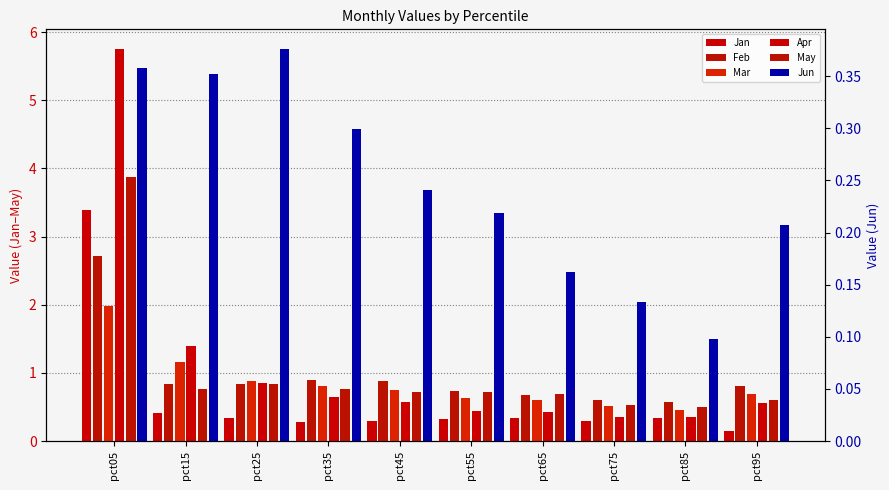

Rank the categories by Mar value from lowest to highest.

pct85, pct75, pct65, pct55, pct95, pct45, pct35, pct25, pct15, pct05